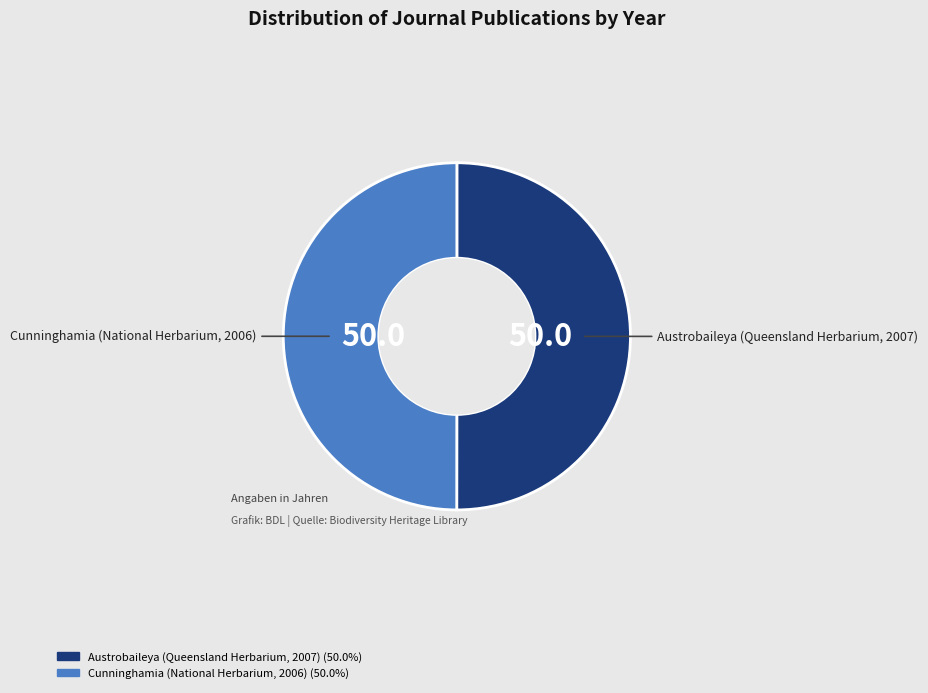

Is the sum of Cunninghamia (National Herbarium, 2006) and Austrobaileya (Queensland Herbarium, 2007) greater than half?

Yes